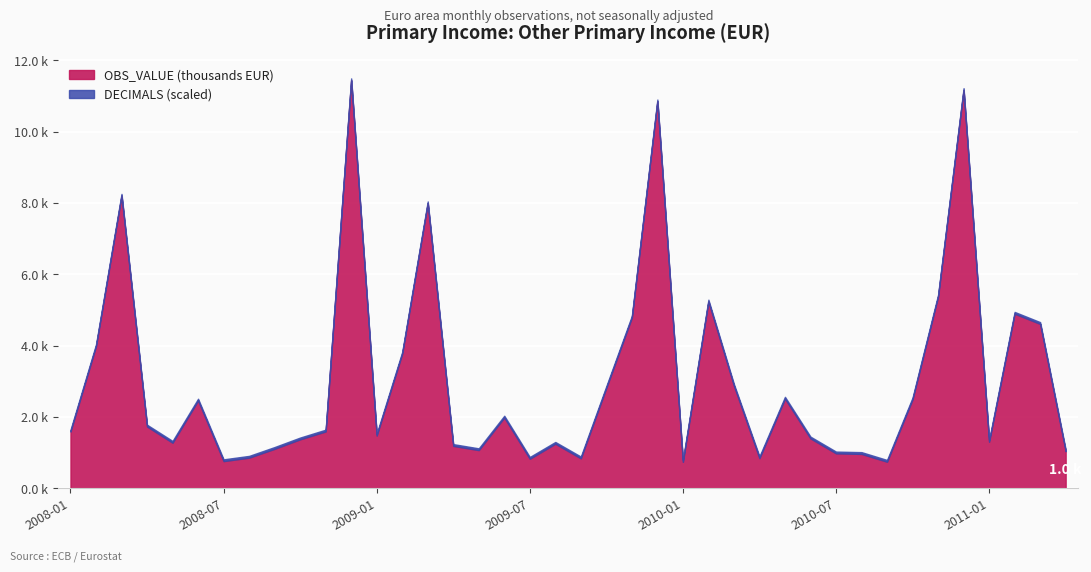

True or false: DECIMALS and OBS_VALUE cross at least once.

False